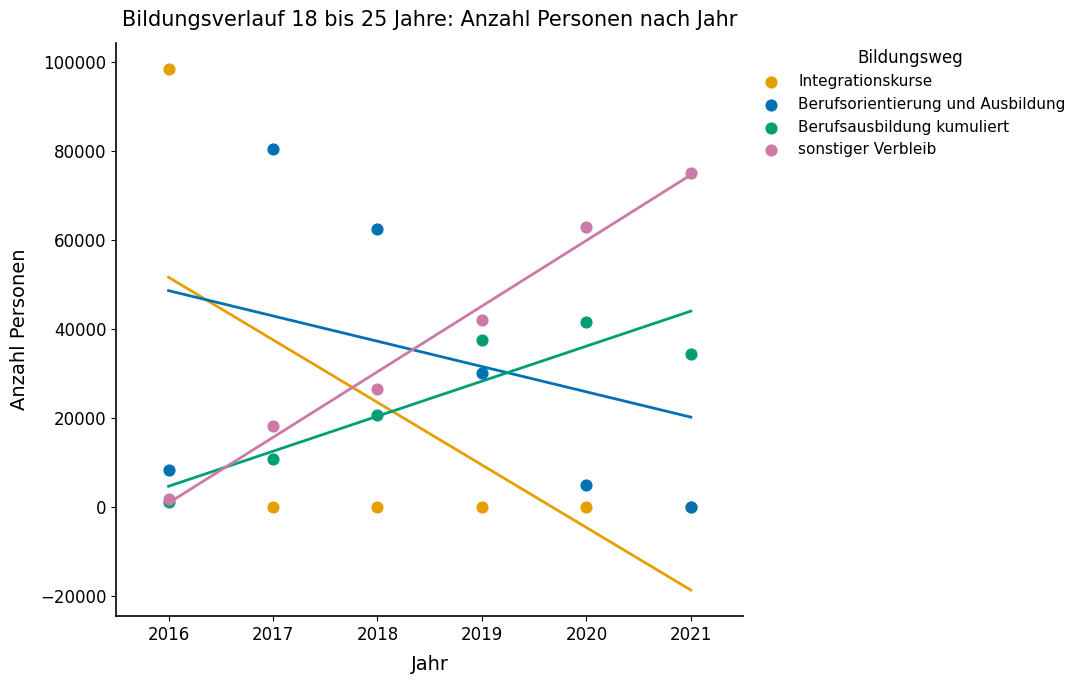

Which series reaches the maximum Y coordinate?

Integrationskurse